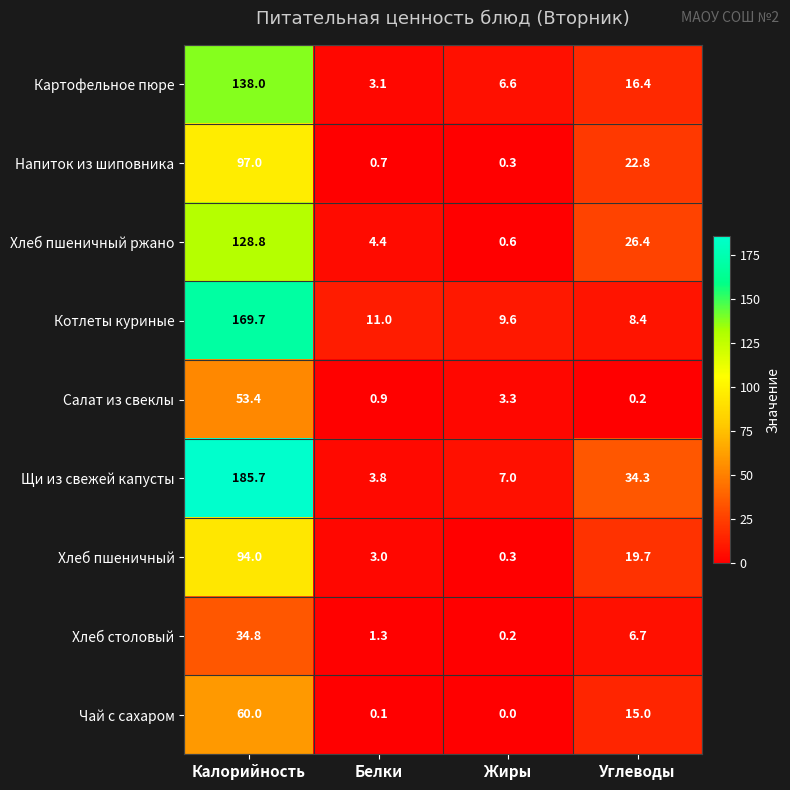

The Котлеты куриные series shows 16.7 at Белки. True or false?

False